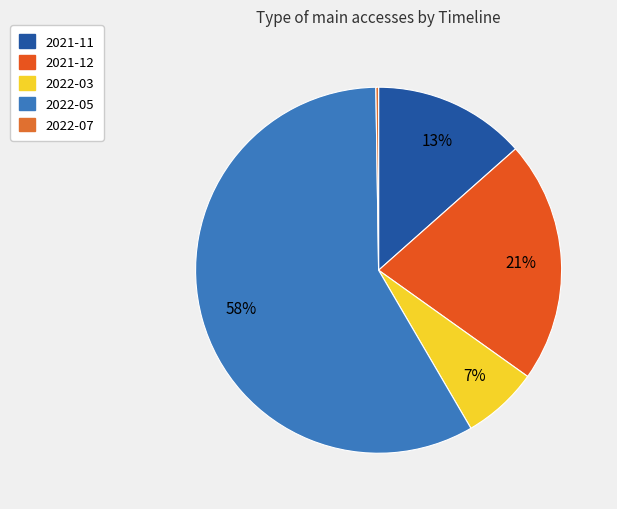

Is it true that 2022-03 is 7% of the pie?

True